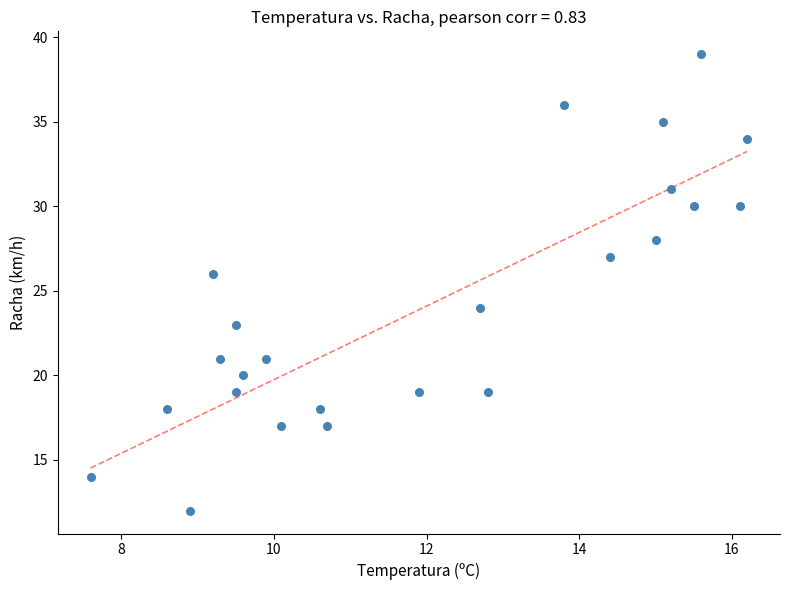

What is the range of Y values (max minus min)?

27